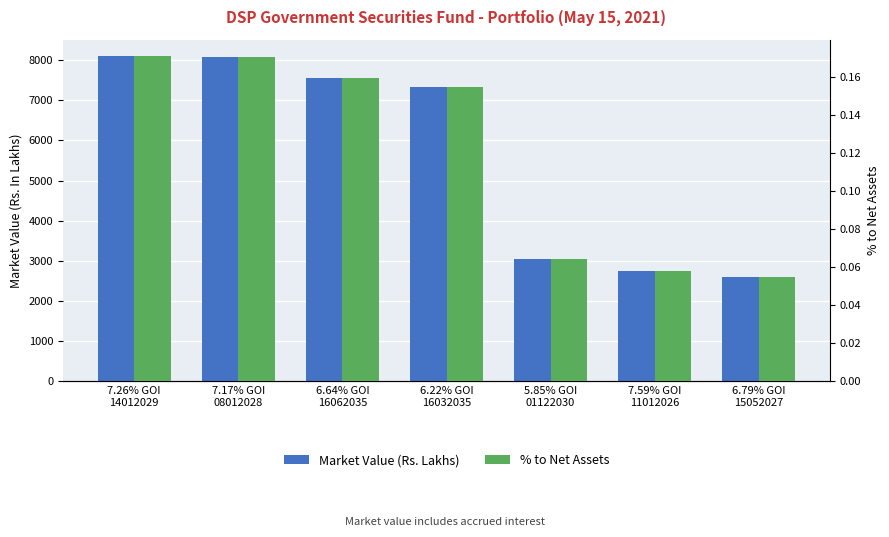

What is the difference between the maximum and minimum values in the % to Net Assets series?

0.1